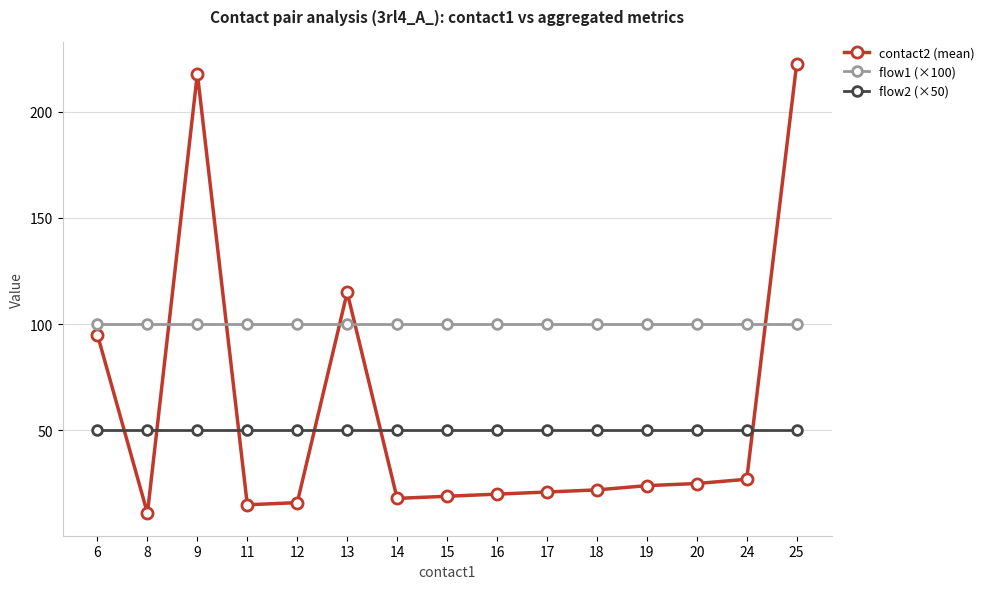

How many intersections are there between contact2 (mean) and flow2 (×50)?

6